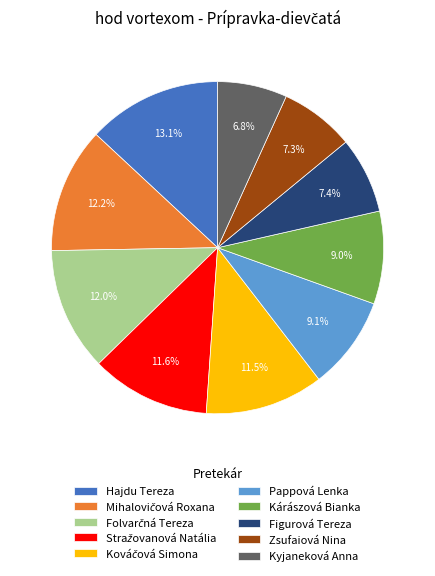

What is the total percentage of Zsufaiová Nina and Figurová Tereza?

14.7%